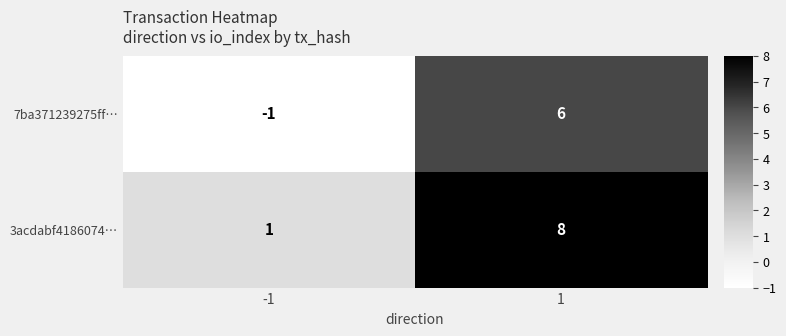

Rank the series at -1 from lowest to highest value.

7ba371239275ff…, 3acdabf4186074…